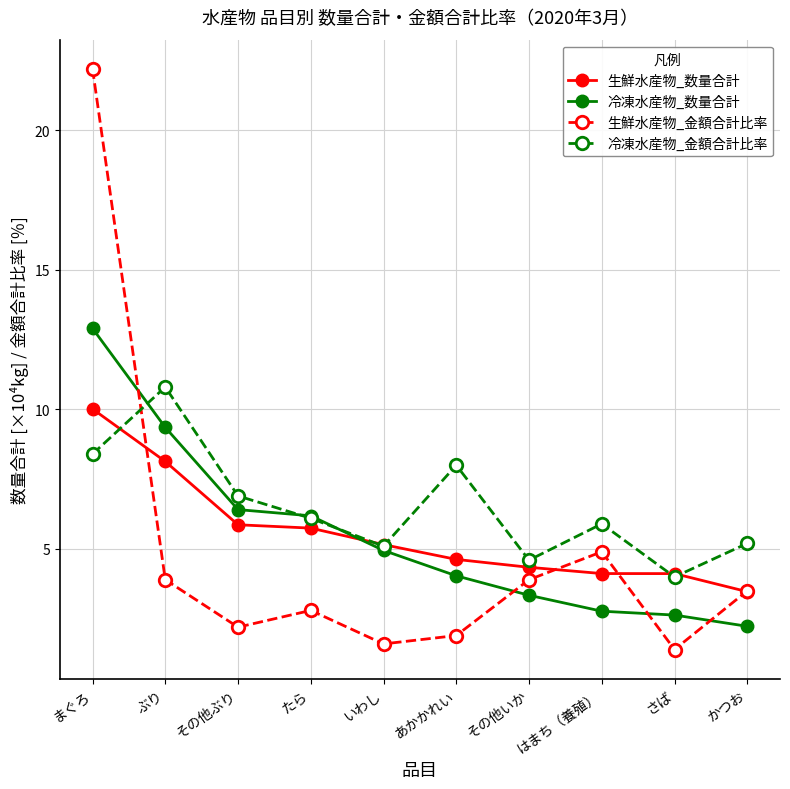

The 冷凍水産物_数量合計 series shows 1.2 at あかかれい. True or false?

False